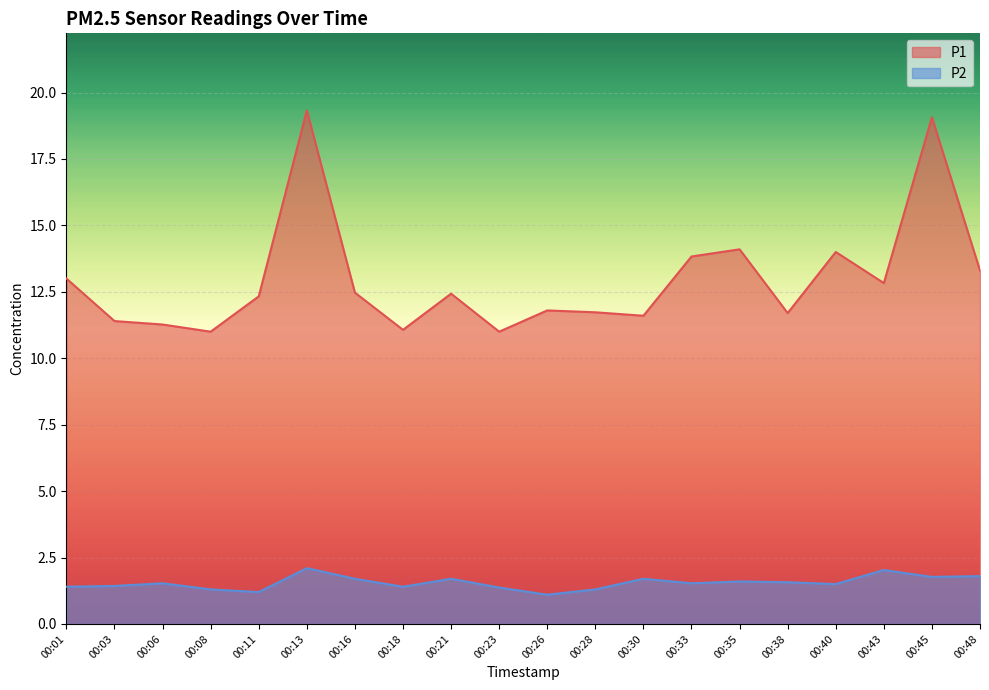

At 00:16, list the series in order from smallest to largest.

P2, P1